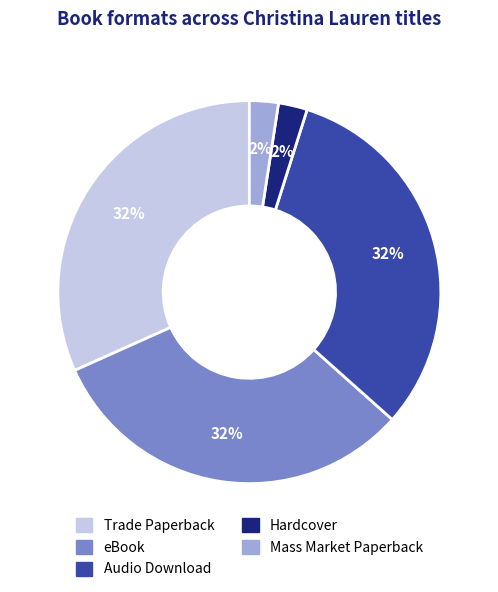

To the nearest percent, what percentage of the pie is eBook?

32%